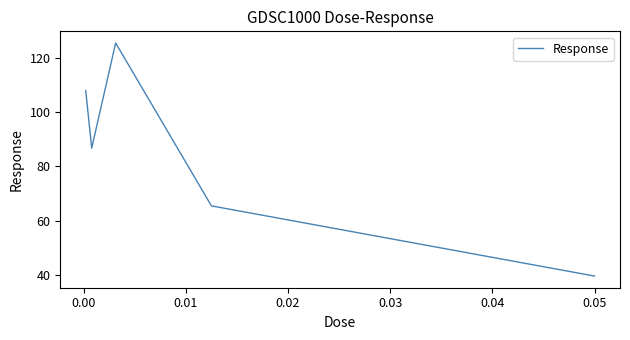

What is the difference between the maximum and second lowest values?

59.9